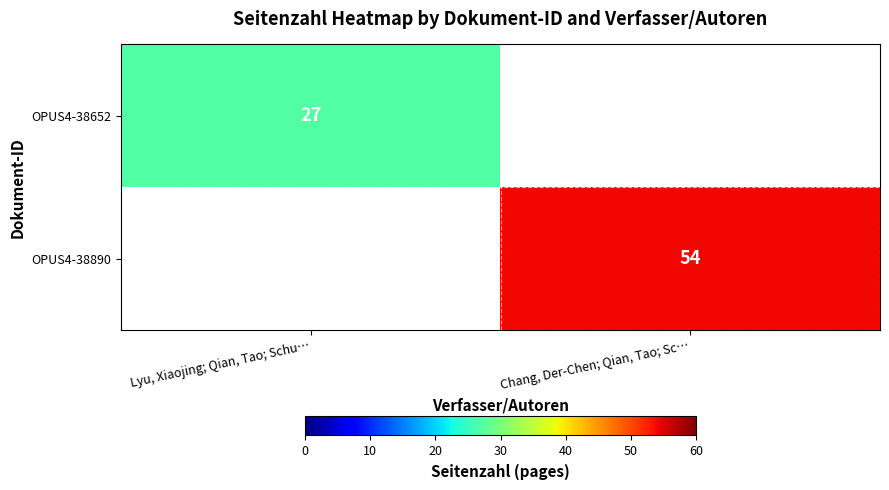

True or false: OPUS4-38890 has a value of 54 at Chang, Der-Chen; Qian, Tao; Sc….

True